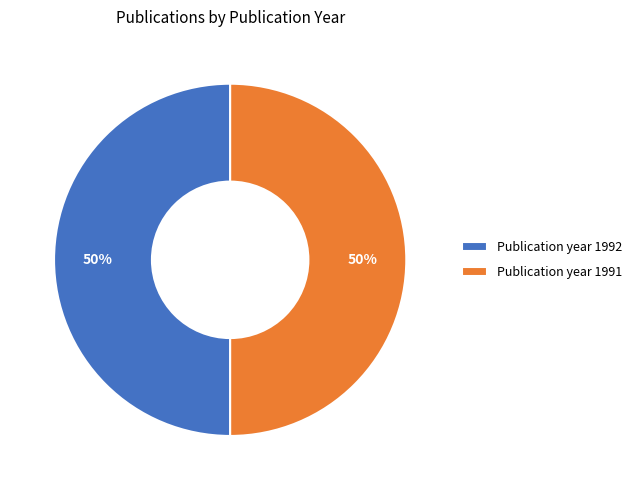

What is the ratio of the value at Publication year 1992 to the value at Publication year 1991?

1.0